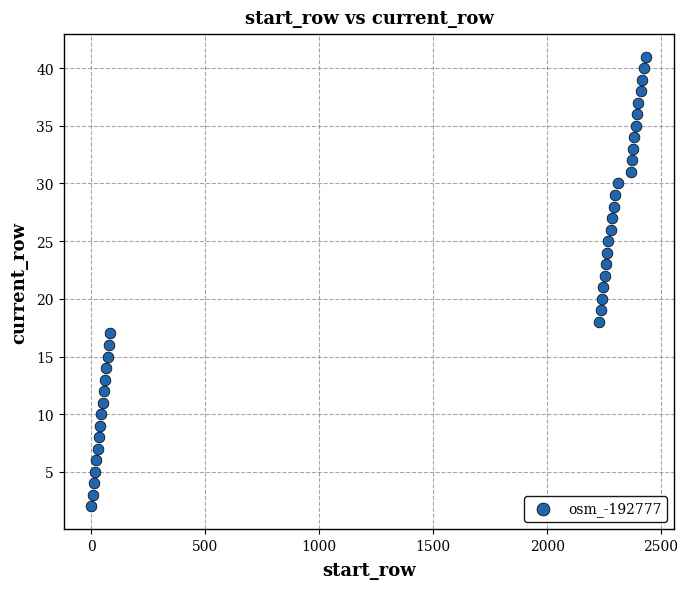

What is the range of Y values (max minus min)?

39